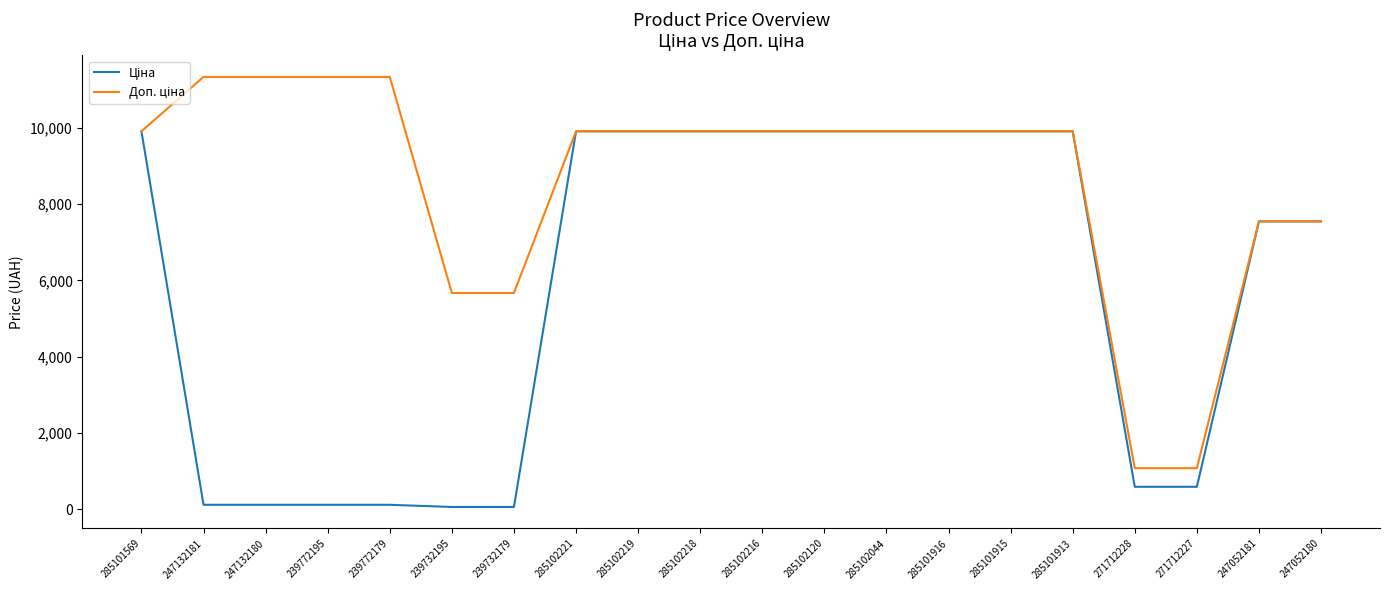

What is the greatest value displayed?

11334.0